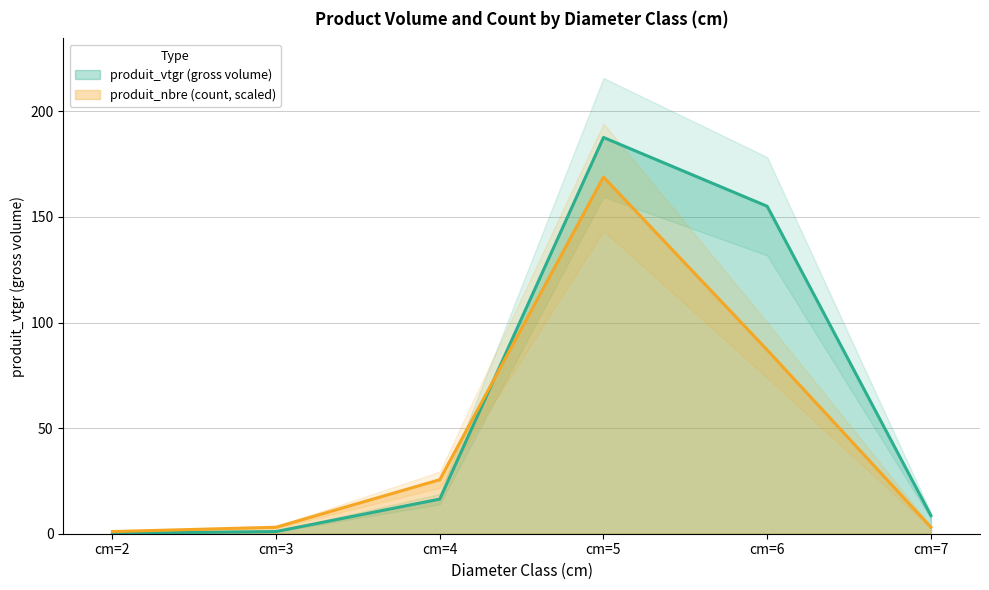

How many interior local peaks does the produit_nbre series have?

1